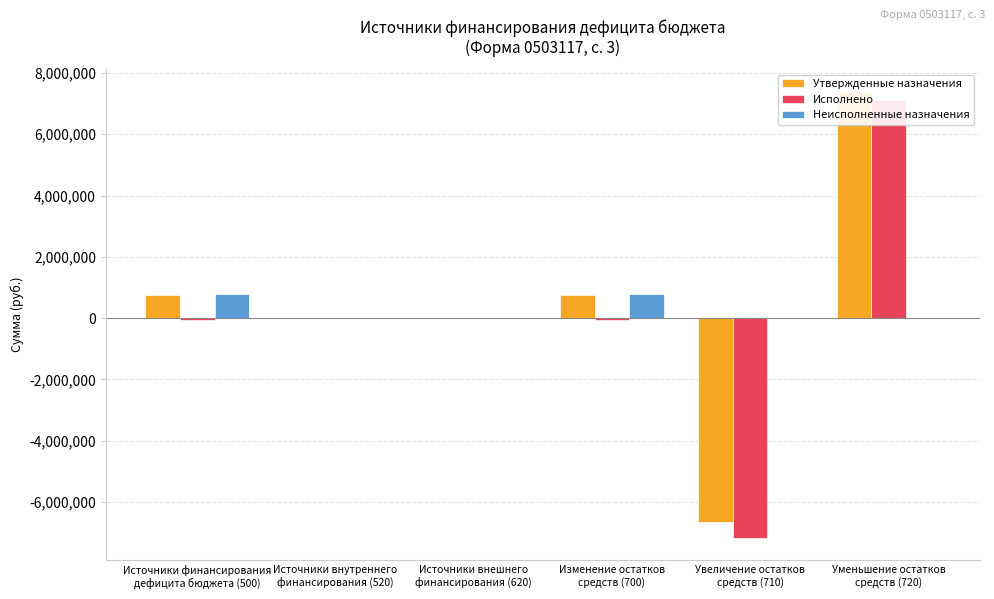

Rank the series by their maximum value, from lowest to highest.

Неисполненные назначения, Исполнено, Утвержденные назначения